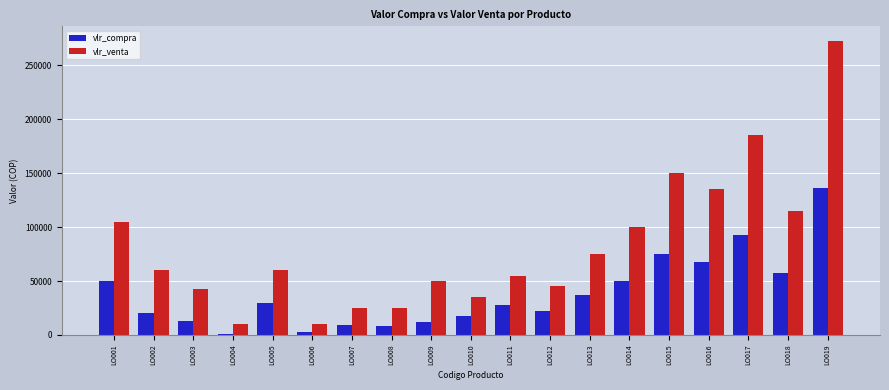

Is the value of vlr_compra at LO002 greater than the value of vlr_venta at LO014?

No